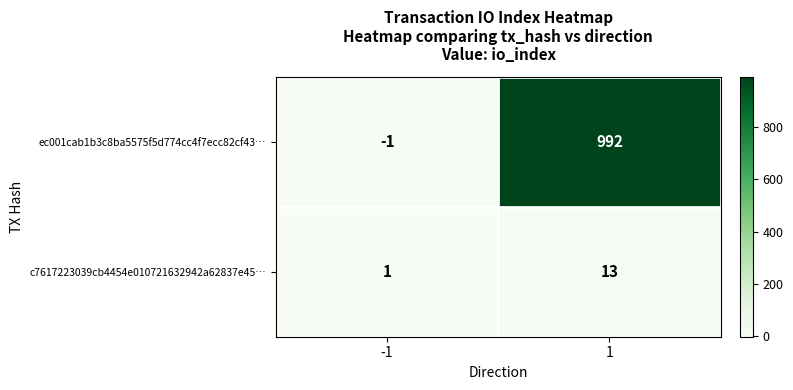

What is the smallest value displayed?

-1